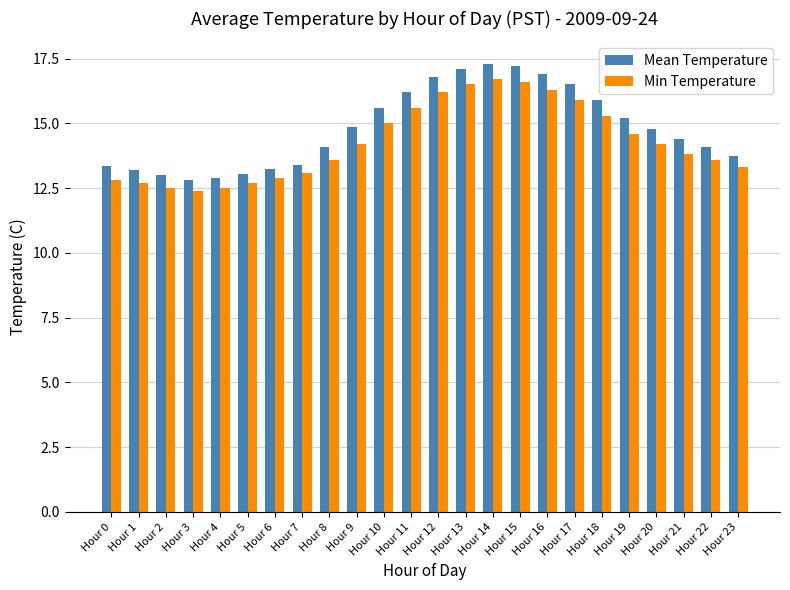

How many bars are there in each group?

2